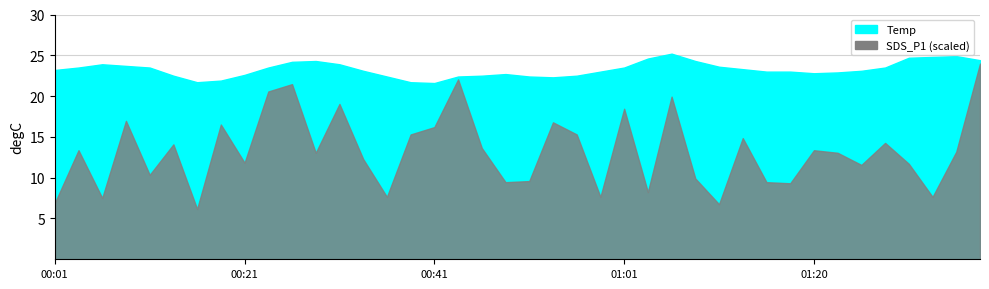

What is the average value of the Temp series?

23.3